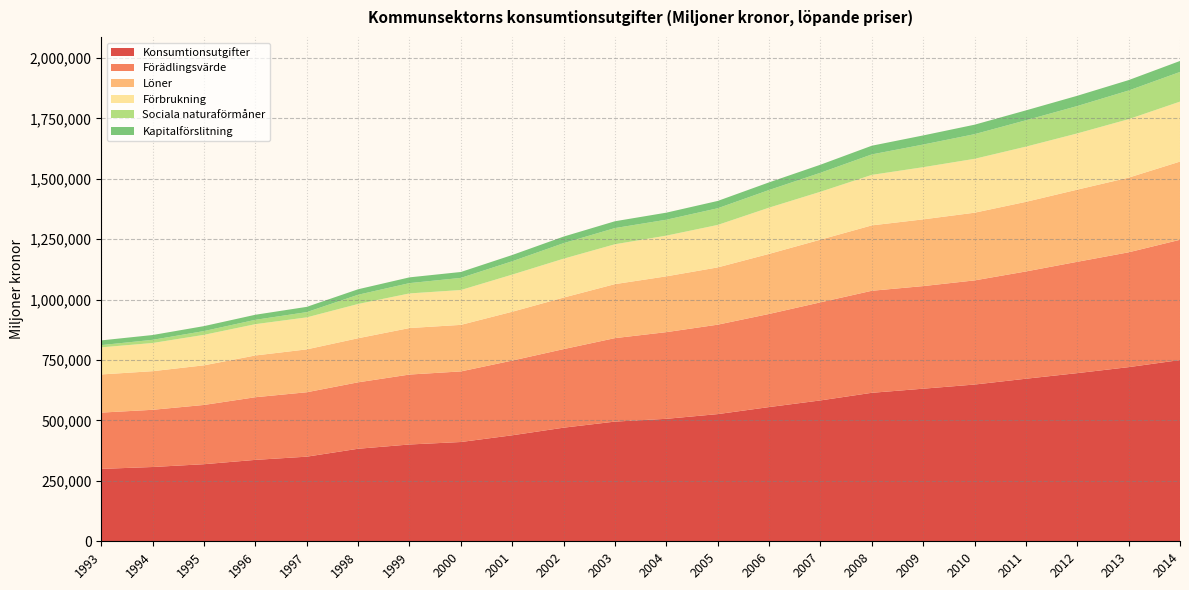

Reading right to left, transcribe all the data shown in this chart.

Konsumtionsutgifter: 750123	720740	695935	672780	648700	631538	614522	583014	555471	526335	506879	495351	470196	438697	410887	400610	382970	350219	336913	319051	307466	299655
Förädlingsvärde: 497727	475248	460782	443952	431008	424633	422269	405891	385372	370151	358689	345453	325141	309184	292140	289465	274951	266583	259314	245228	236695	232933
Löner: 323603	309051	298593	288057	280178	276137	270614	259416	248565	236981	230931	223536	213263	202127	192620	192445	182415	177435	172805	163979	159845	157892
Förbrukning: 248204	241983	232707	228472	222958	215924	209004	198235	191397	175746	168466	164986	160955	153679	144219	143299	141808	132457	129557	126178	116631	112166
Sociala naturaförmåner: 122707	118592	113285	109152	102039	93668	84729	78524	72989	69021	65876	66977	64285	55214	50231	42659	38211	21742	18018	15613	13169	9306
Kapitalförslitning: 45495	43089	42485	40899	39158	37778	35927	33374	31635	30291	29205	28208	27165	25887	24419	23825	22688	21757	20943	20475	19869	19441